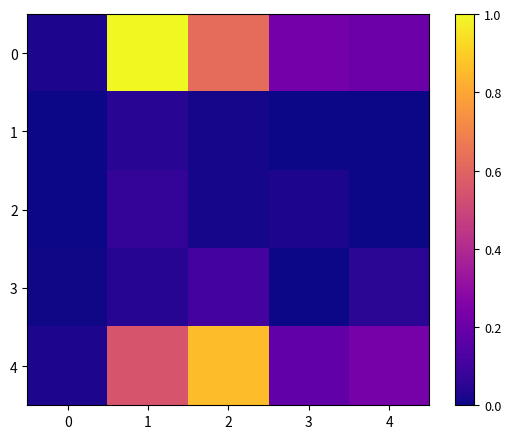

Reading left to right, what are all the values shown in this chart?

0: 0=0.0	1=1.0	2=0.6	3=0.2	4=0.2
1: 0=0.0	1=0.0	2=0.0	3=0.0	4=0.0
2: 0=0.0	1=0.1	2=0.0	3=0.0	4=0.0
3: 0=0.0	1=0.0	2=0.1	3=0.0	4=0.1
4: 0=0.0	1=0.6	2=0.9	3=0.2	4=0.2